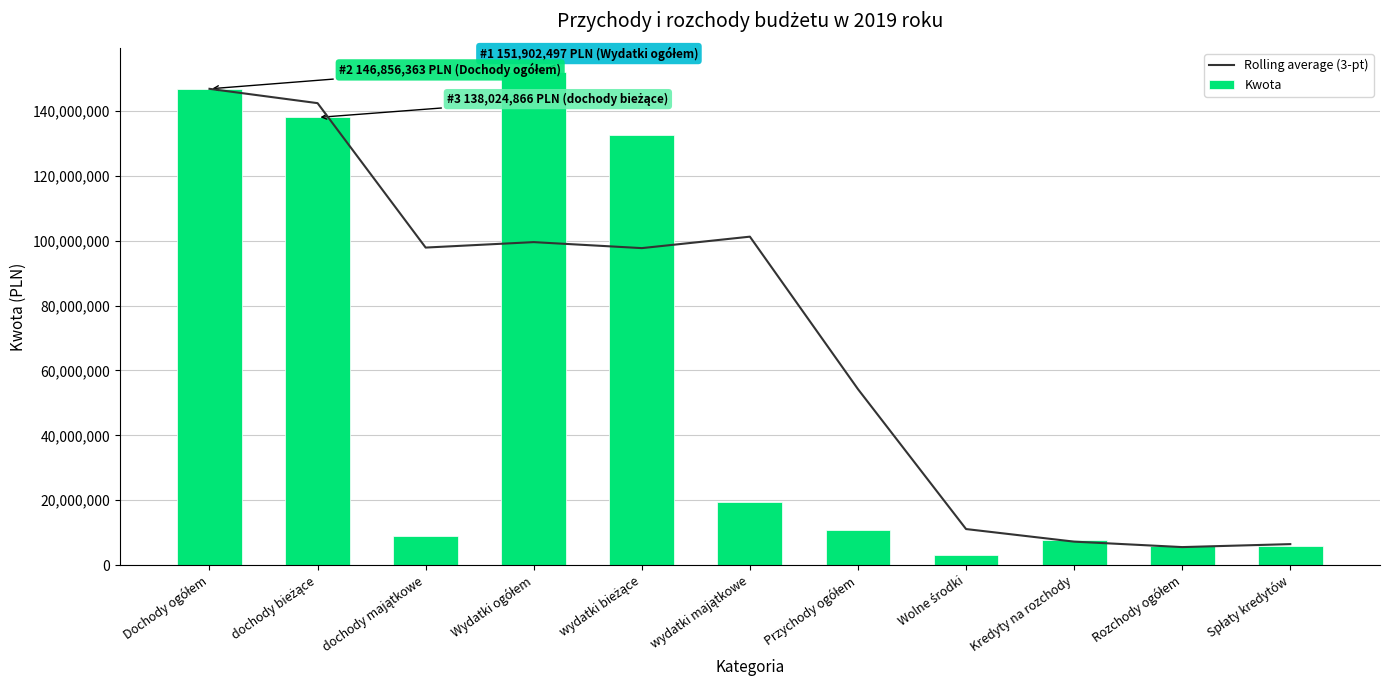

At which label is Kwota closest to 77473450?

wydatki bieżące